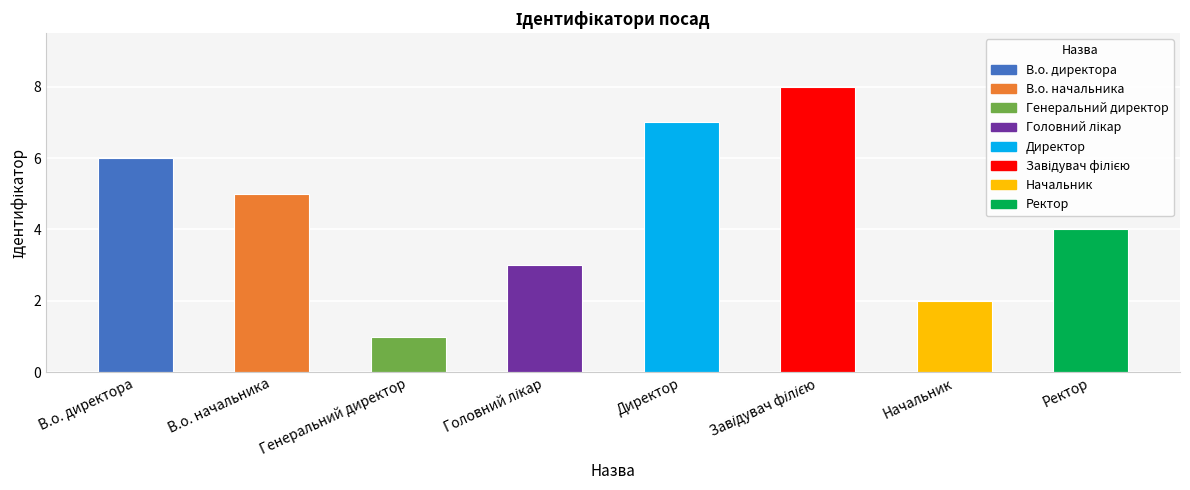

At which label does the data first exceed 5?

В.о. директора